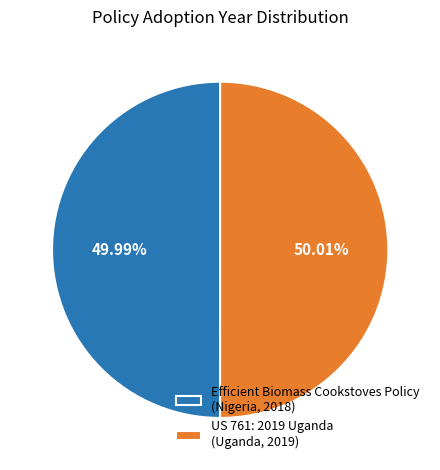

How many slices are in this pie chart?

2